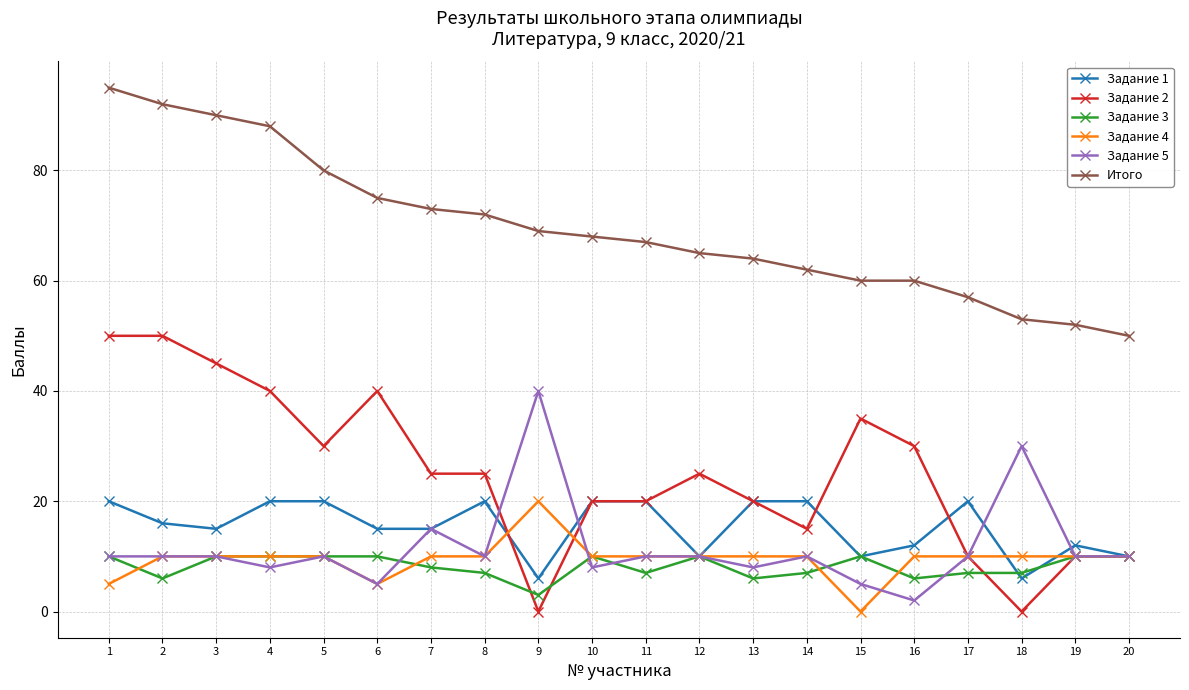

Which series has the largest total across all categories?

Итого